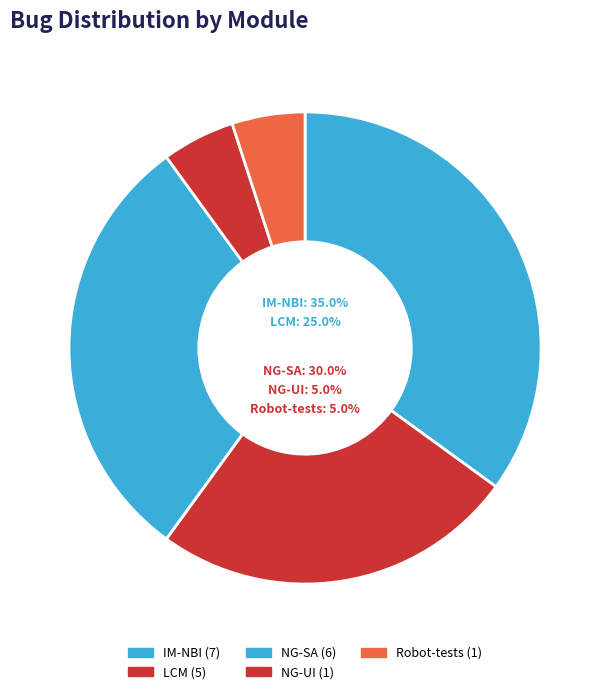

Is it true that Robot-tests is 16% of the pie?

False